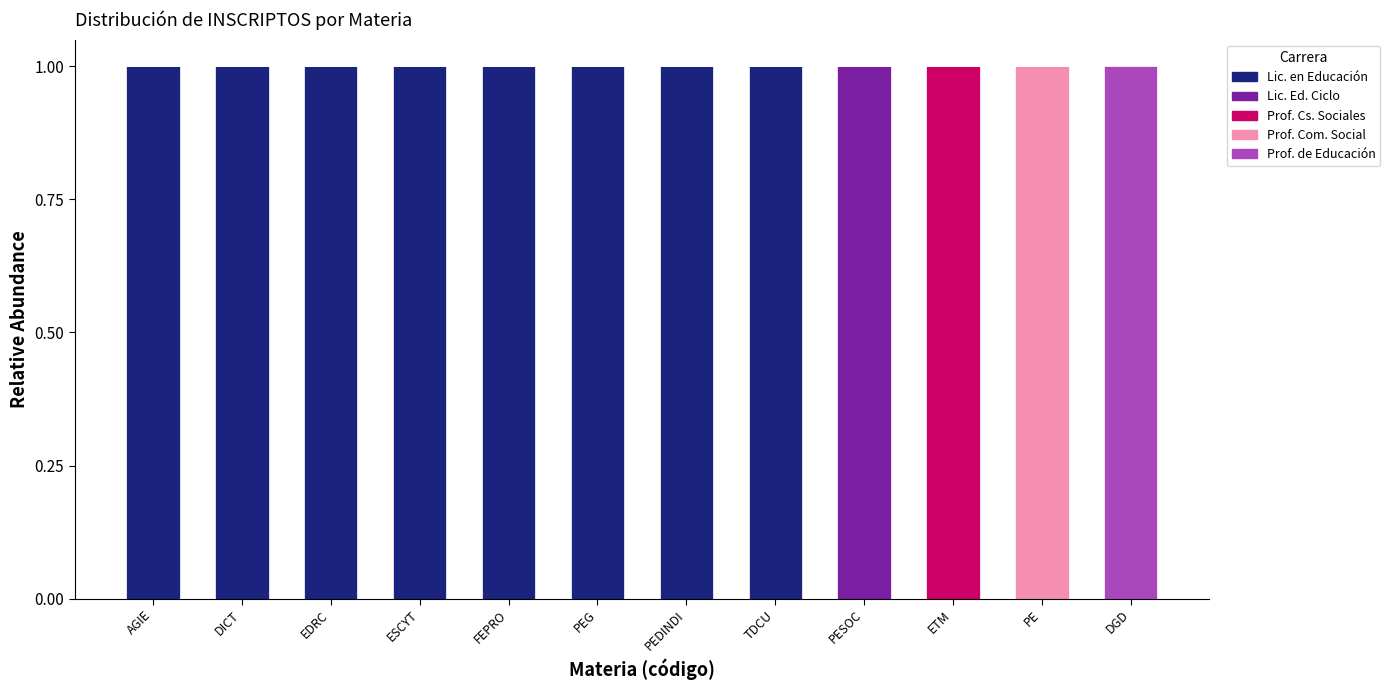

The Lic. en Educación series shows -1 at DGD. True or false?

False